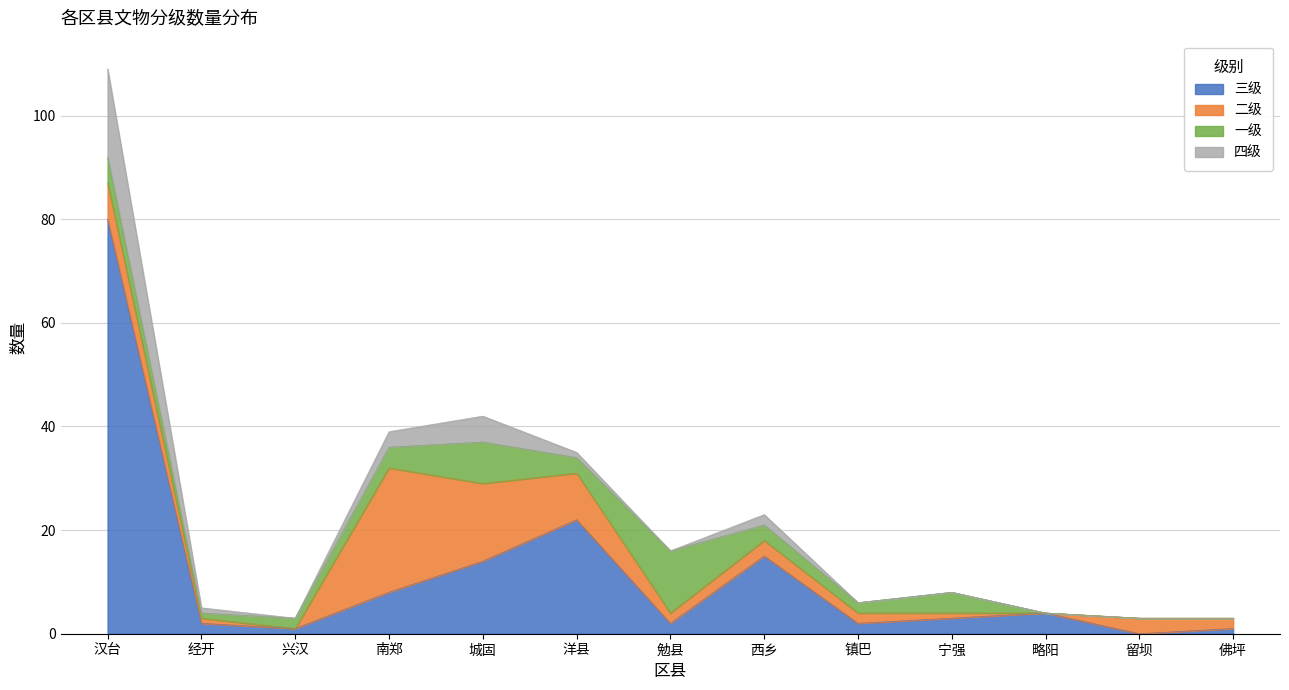

At which category does the chart reach its peak across all series?

汉台